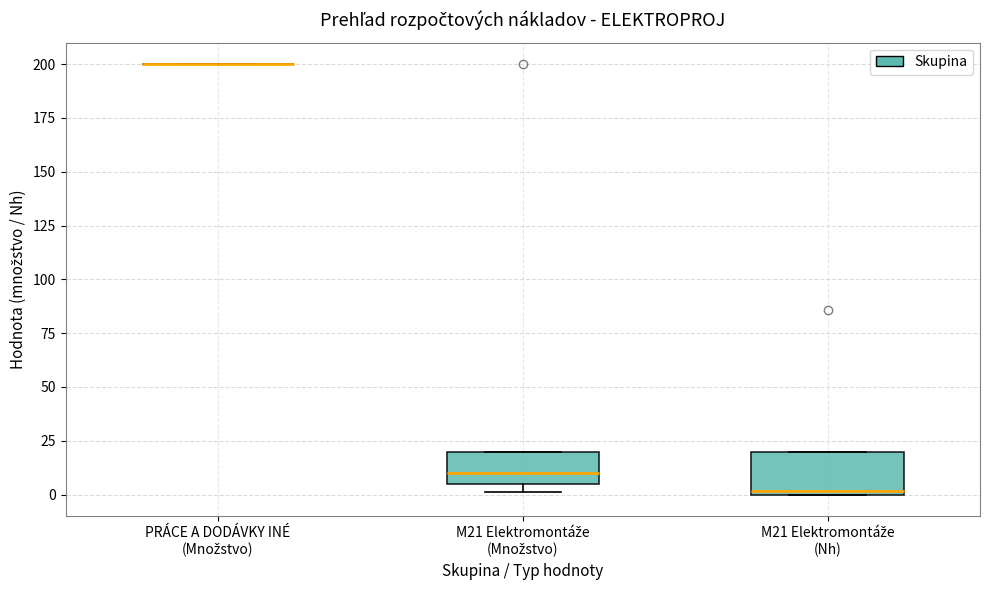

Reading left to right, read every box against the y-axis: the position of its median line, the range the box covers, and the ends of its whiskers. The values are not printed on the chart, so give them approximately, as read against the axis.

PRÁCE A DODÁVKY INÉ (Množstvo): box collapsed to a line at 200, whiskers 200 to 200
M21 Elektromontáže (Množstvo): median 10, box 5 to 20, whiskers 0 to 20
M21 Elektromontáže (Nh): median 0 (just above the box's lower edge), box 0 to 20, whiskers 0 to 20